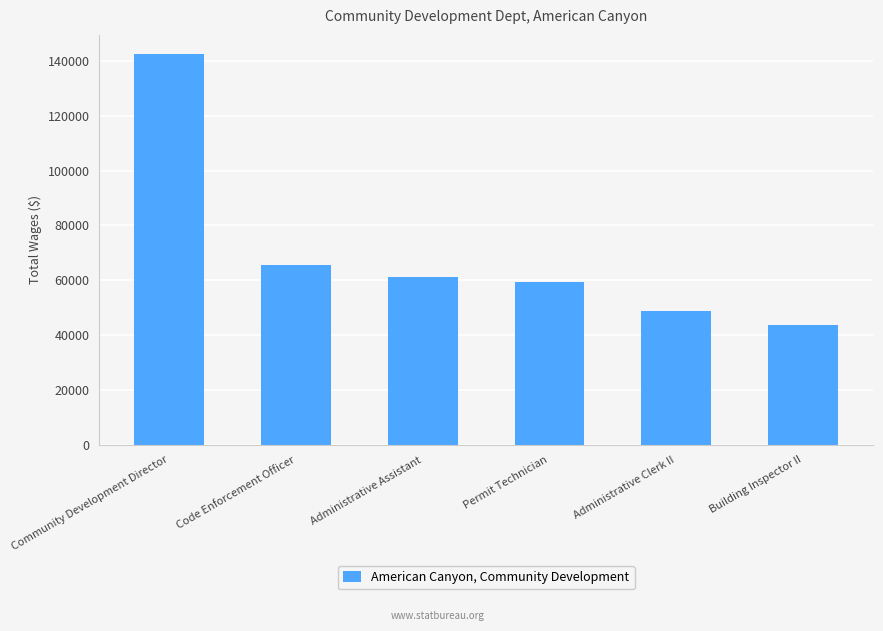

Is it true that the value at Code Enforcement Officer is 65504?

True